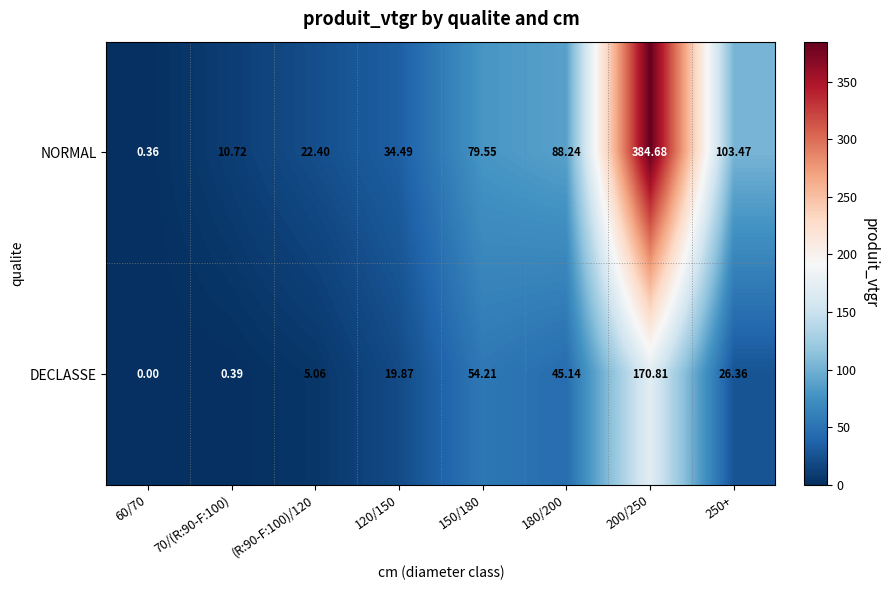

How many data points in NORMAL are less than 79?

4